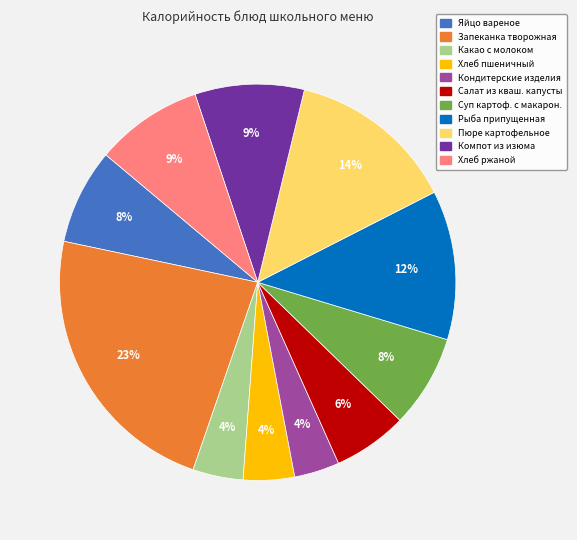

Is there any slice that represents more than half of the pie?

No